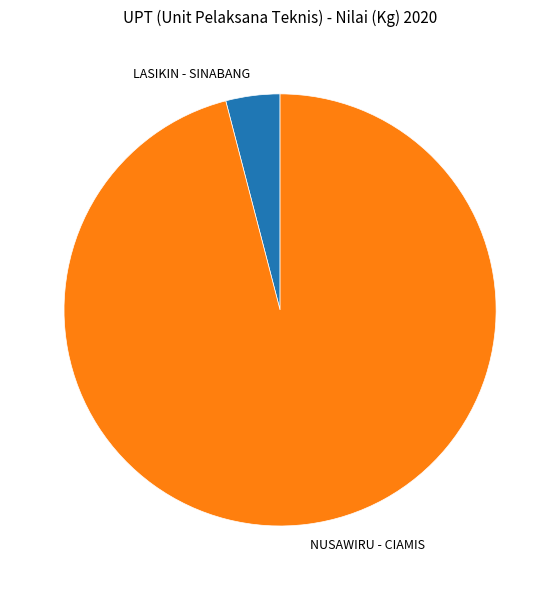

Is the sum of NUSAWIRU - CIAMIS and LASIKIN - SINABANG greater than half?

Yes